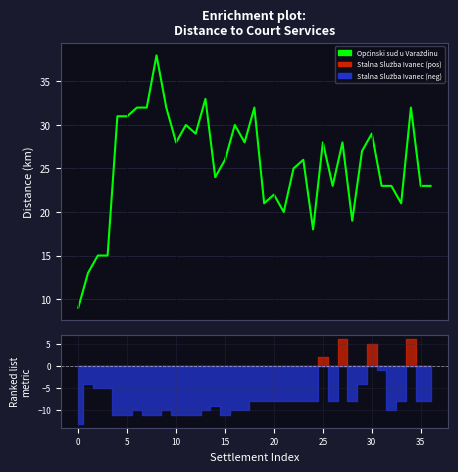

The value at 11 is 11. True or false?

False